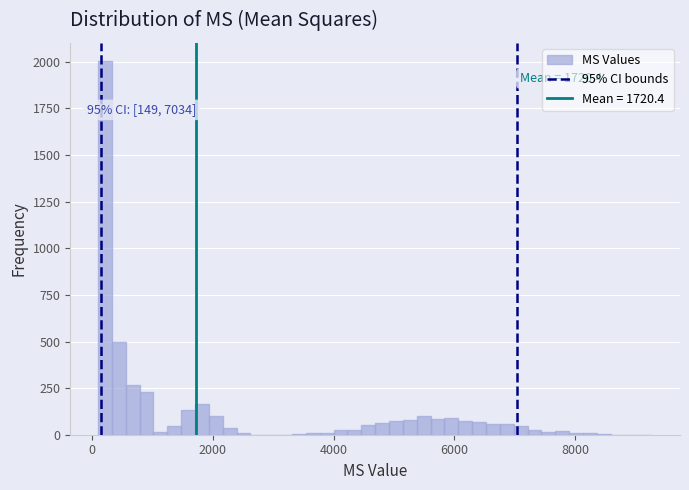

Read against the x-axis, roughly where is the centre of the tallest bar?

200